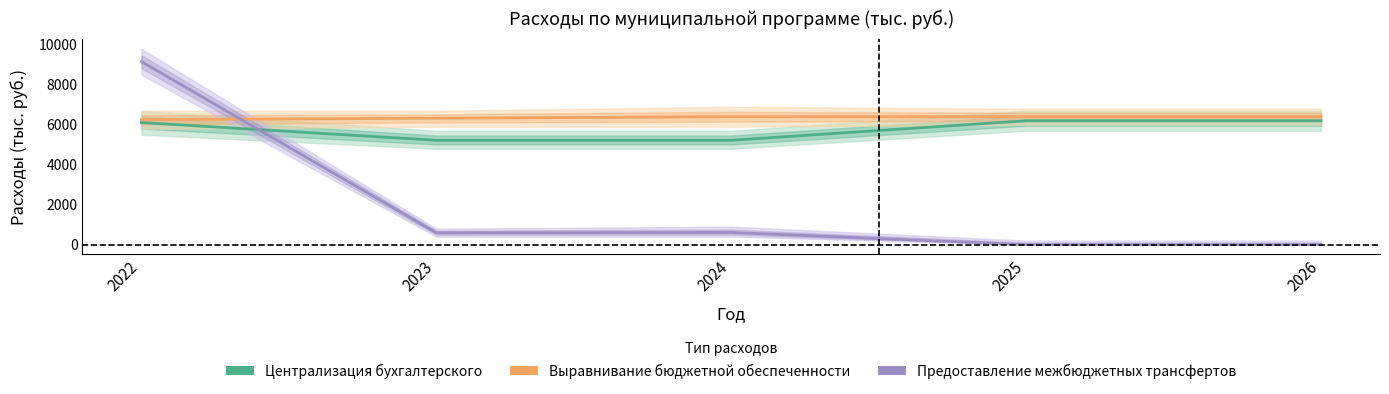

What are all the series names shown in the legend?

Централизация бухгалтерского, Выравнивание бюджетной обеспеченности, Предоставление межбюджетных трансфертов